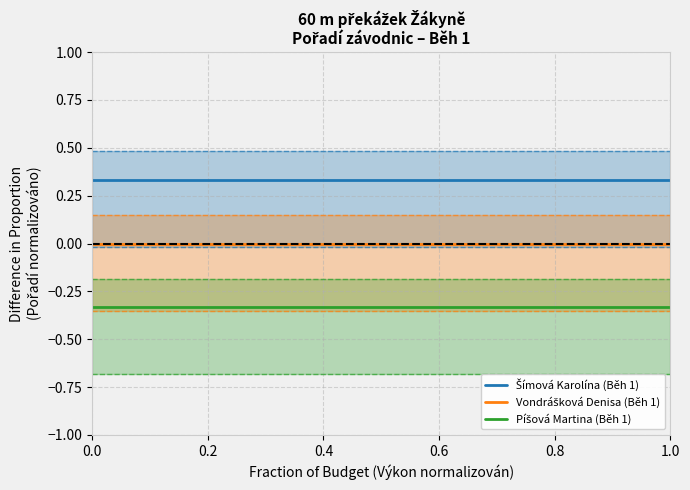

Reading left to right, extract all data points from this chart.

Šímová Karolína (Běh 1): 0.3	0.3	0.3
Vondrášková Denisa (Běh 1): 0.0	0.0	0.0
Píšová Martina (Běh 1): -0.3	-0.3	-0.3